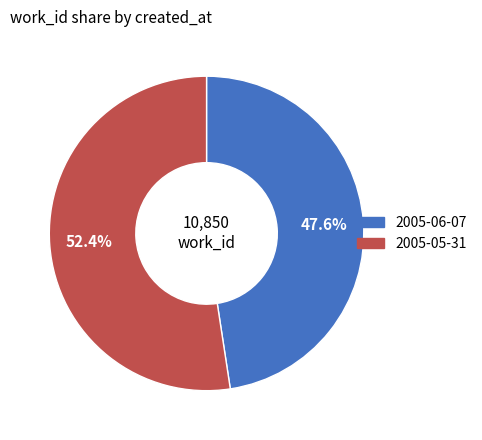

Which slice is the largest?

2005-05-31